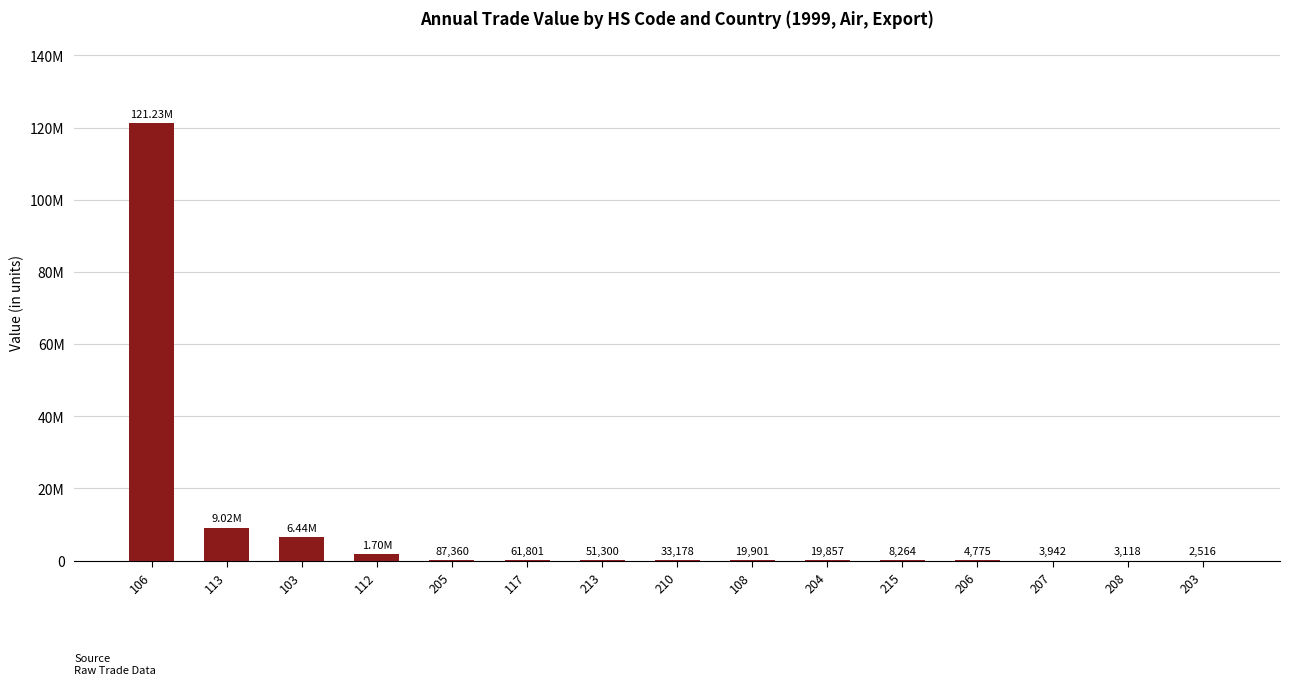

What is the change in value from 108 to 215?

-11637